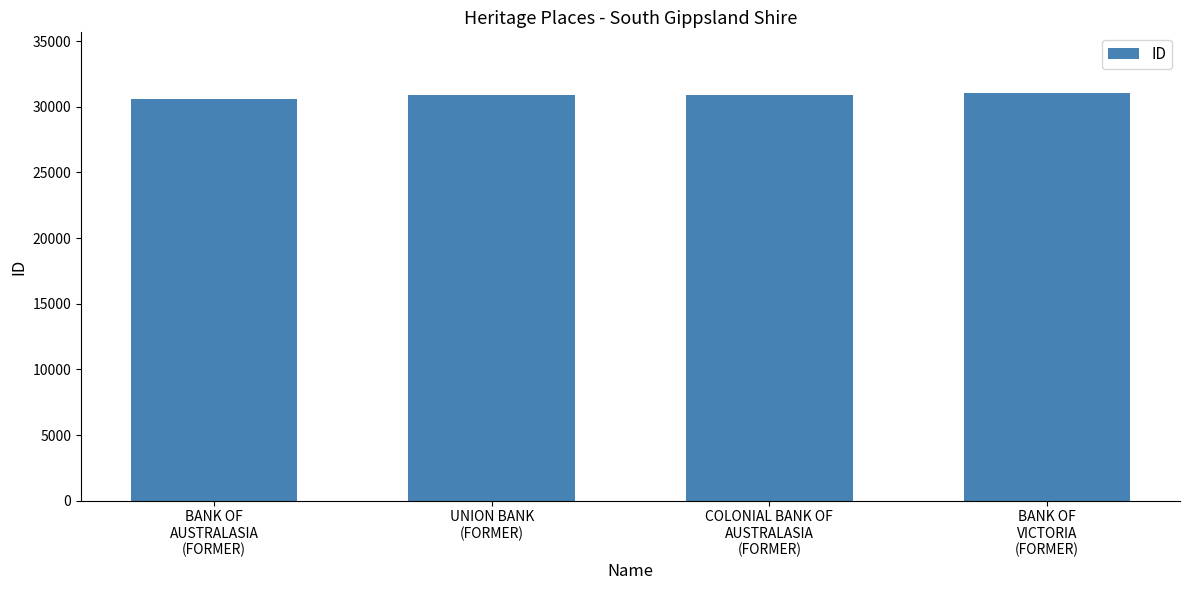

What position from the right is UNION BANK
(FORMER)?

3